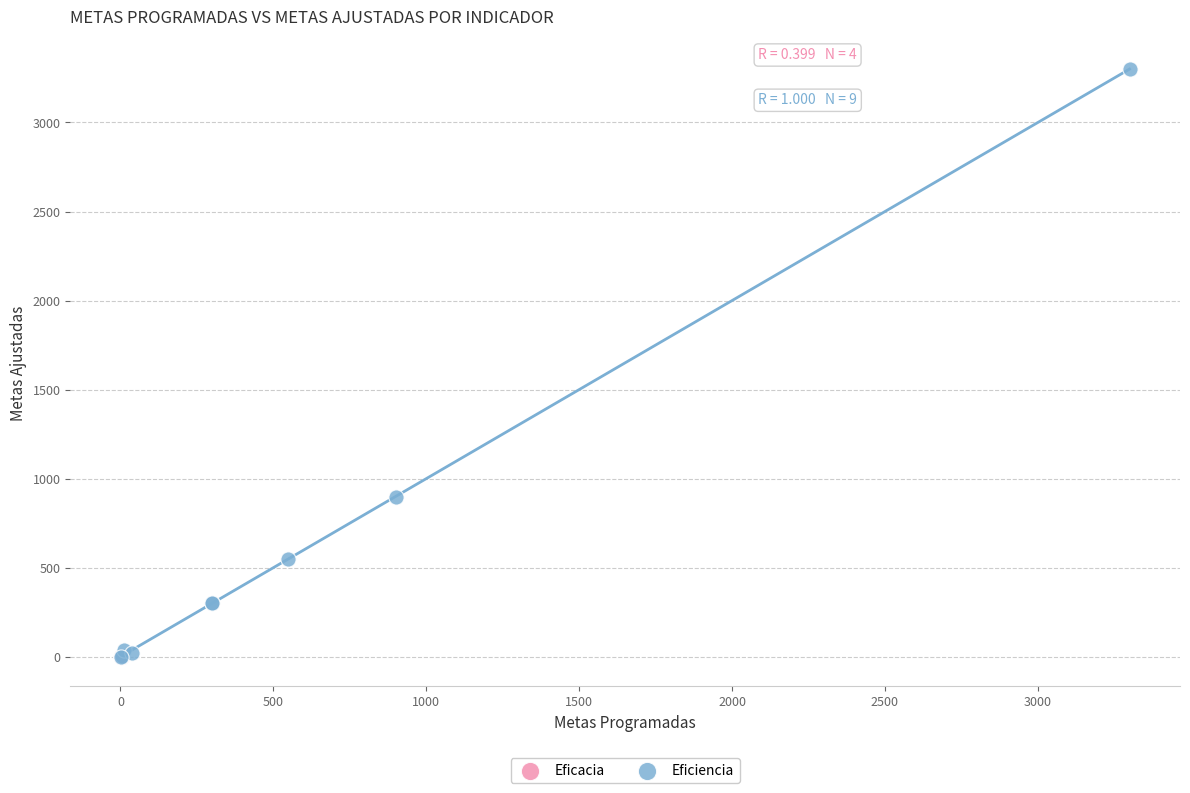

Which series reaches the maximum Y coordinate?

Eficiencia